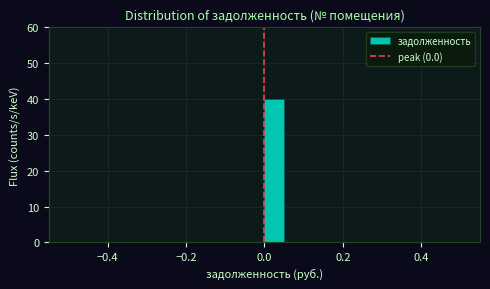

Read against the x-axis, roughly where is the centre of the tallest bar?

0.02